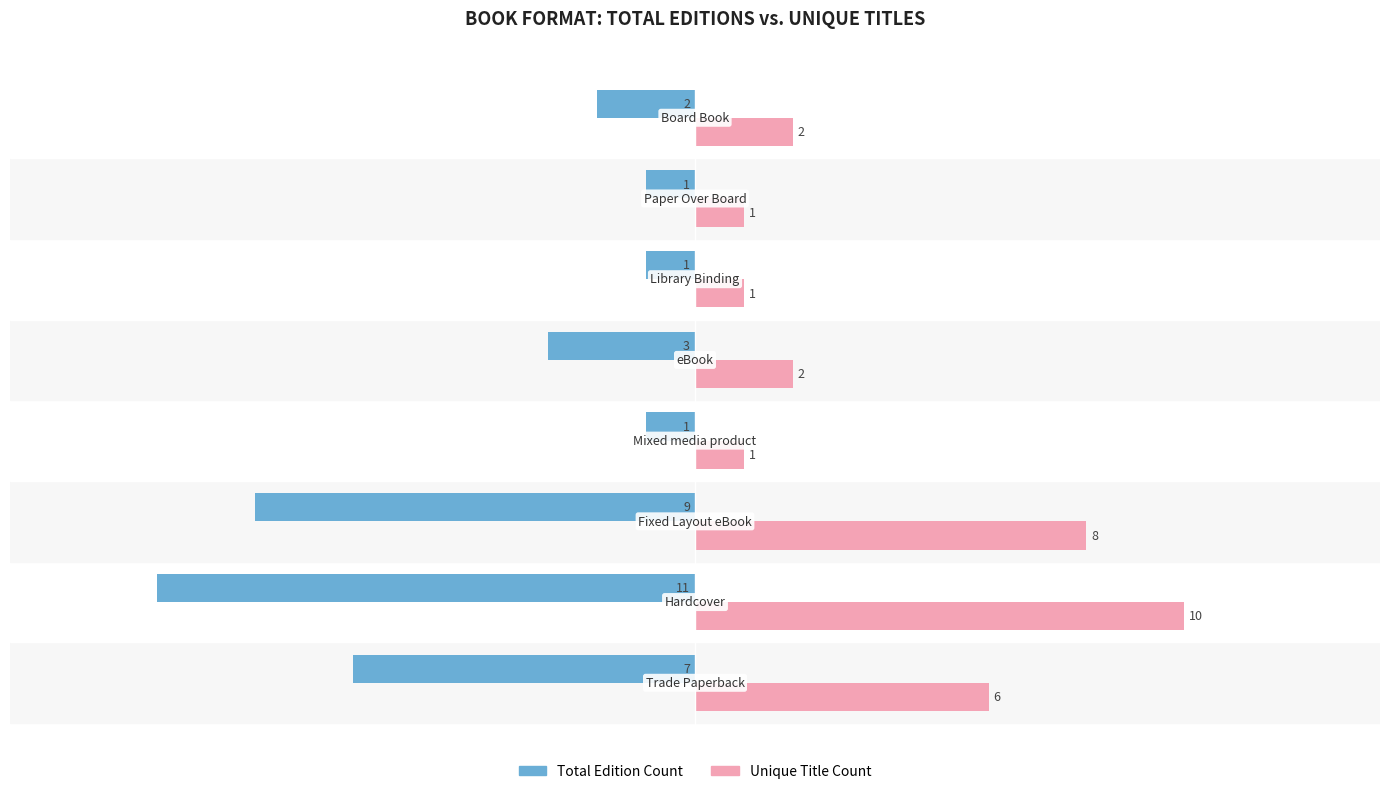

What is the minimum value shown in the chart?

-11